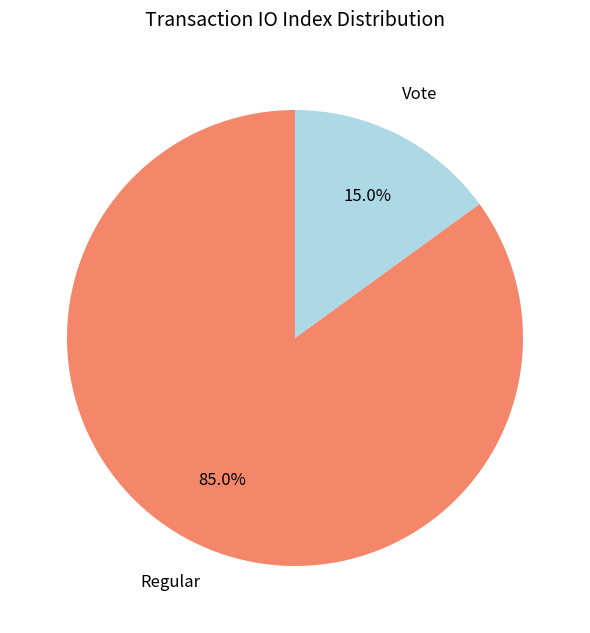

Rank the categories by value from lowest to highest.

Vote, Regular